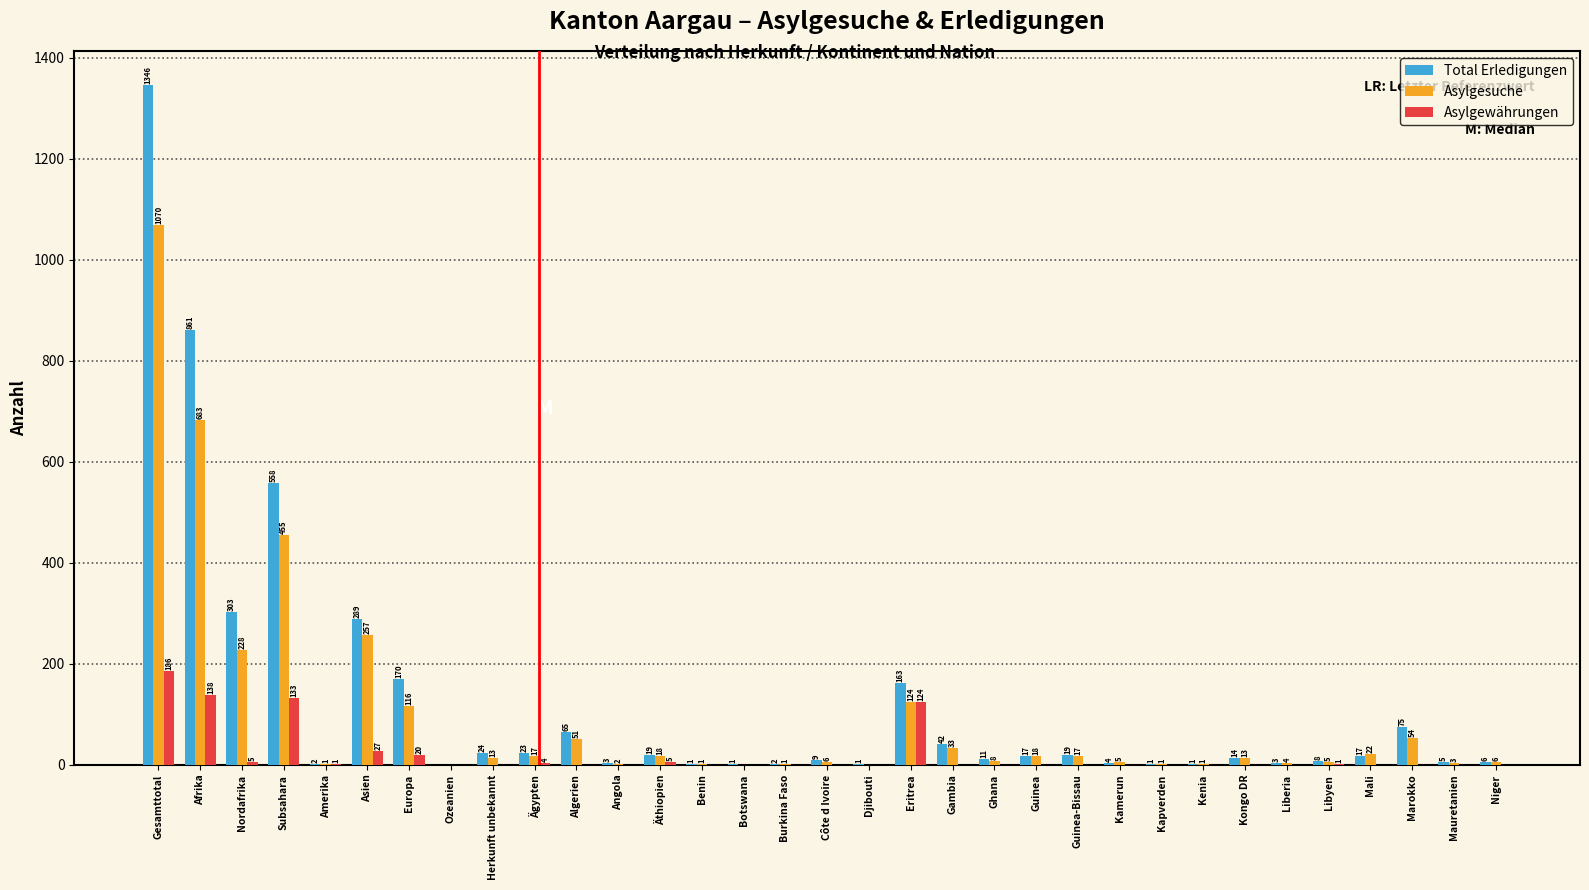

Reading right to left, what are all the values shown in this chart?

Total Erledigungen: Niger=6	Mauretanien=5	Marokko=75	Mali=17	Libyen=8	Liberia=3	Kongo DR=14	Kenia=1	Kapverden=1	Kamerun=4	Guinea-Bissau=19	Guinea=17	Ghana=11	Gambia=42	Eritrea=163	Djibouti=1	Côte d Ivoire=9	Burkina Faso=2	Botswana=1	Benin=1	Äthiopien=19	Angola=3	Algerien=65	Ägypten=23	Herkunft unbekannt=24	Ozeanien=0	Europa=170	Asien=289	Amerika=2	Subsahara=558	Nordafrika=303	Afrika=861	Gesamttotal=1346
Asylgesuche: Niger=6	Mauretanien=3	Marokko=54	Mali=22	Libyen=5	Liberia=4	Kongo DR=13	Kenia=1	Kapverden=1	Kamerun=5	Guinea-Bissau=17	Guinea=18	Ghana=8	Gambia=33	Eritrea=124	Djibouti=0	Côte d Ivoire=6	Burkina Faso=1	Botswana=0	Benin=1	Äthiopien=18	Angola=2	Algerien=51	Ägypten=17	Herkunft unbekannt=13	Ozeanien=0	Europa=116	Asien=257	Amerika=1	Subsahara=455	Nordafrika=228	Afrika=683	Gesamttotal=1070
Asylgewährungen: Niger=0	Mauretanien=0	Marokko=0	Mali=0	Libyen=1	Liberia=0	Kongo DR=0	Kenia=0	Kapverden=0	Kamerun=0	Guinea-Bissau=0	Guinea=0	Ghana=0	Gambia=0	Eritrea=124	Djibouti=0	Côte d Ivoire=0	Burkina Faso=0	Botswana=0	Benin=0	Äthiopien=5	Angola=0	Algerien=0	Ägypten=4	Herkunft unbekannt=0	Ozeanien=0	Europa=20	Asien=27	Amerika=1	Subsahara=133	Nordafrika=5	Afrika=138	Gesamttotal=186